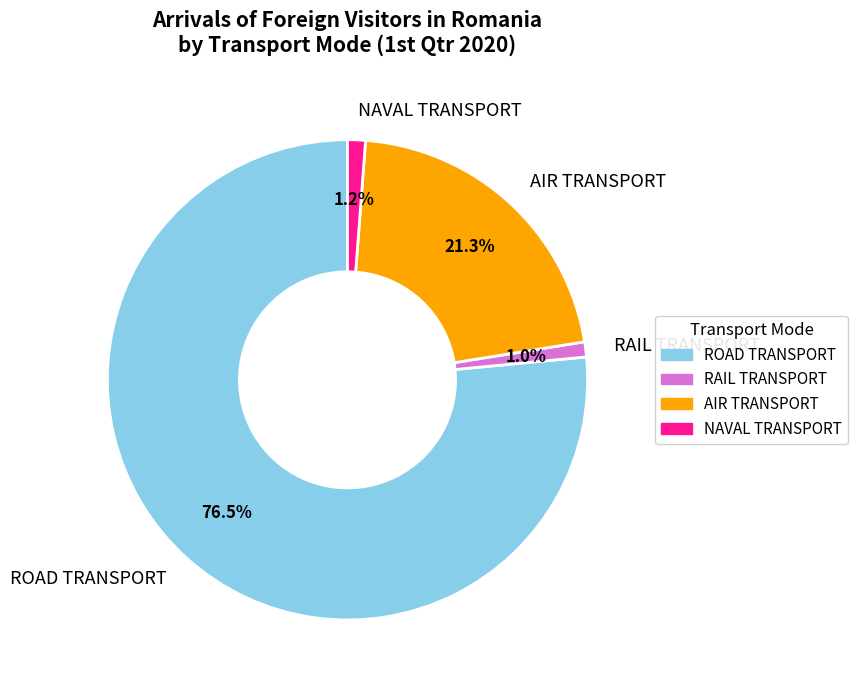

Combined, do NAVAL TRANSPORT and ROAD TRANSPORT account for over 50%?

Yes